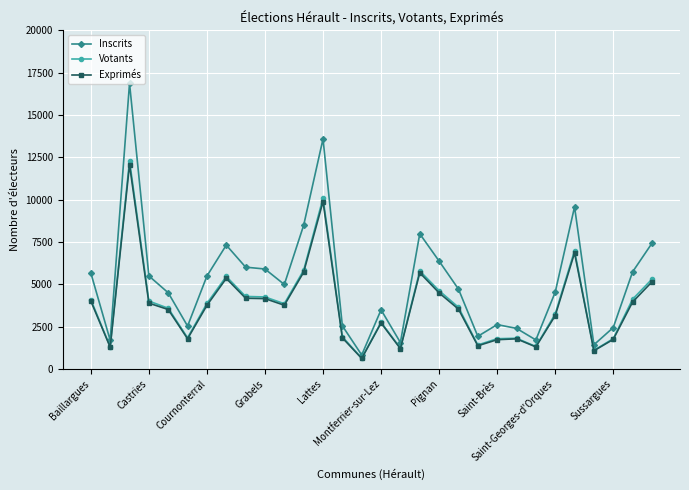

What is the value of the Exprimés point at the 24th from the left?

1304